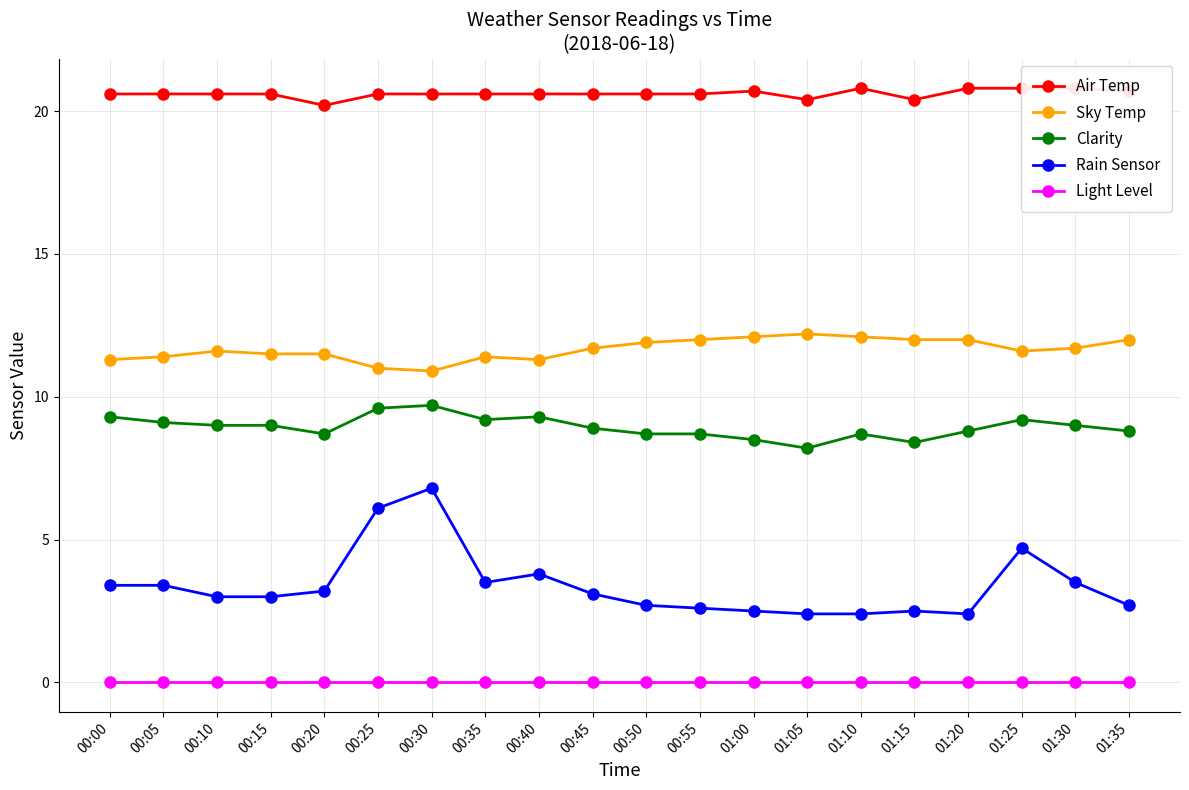

Where is the first local minimum for Air Temp?

00:20